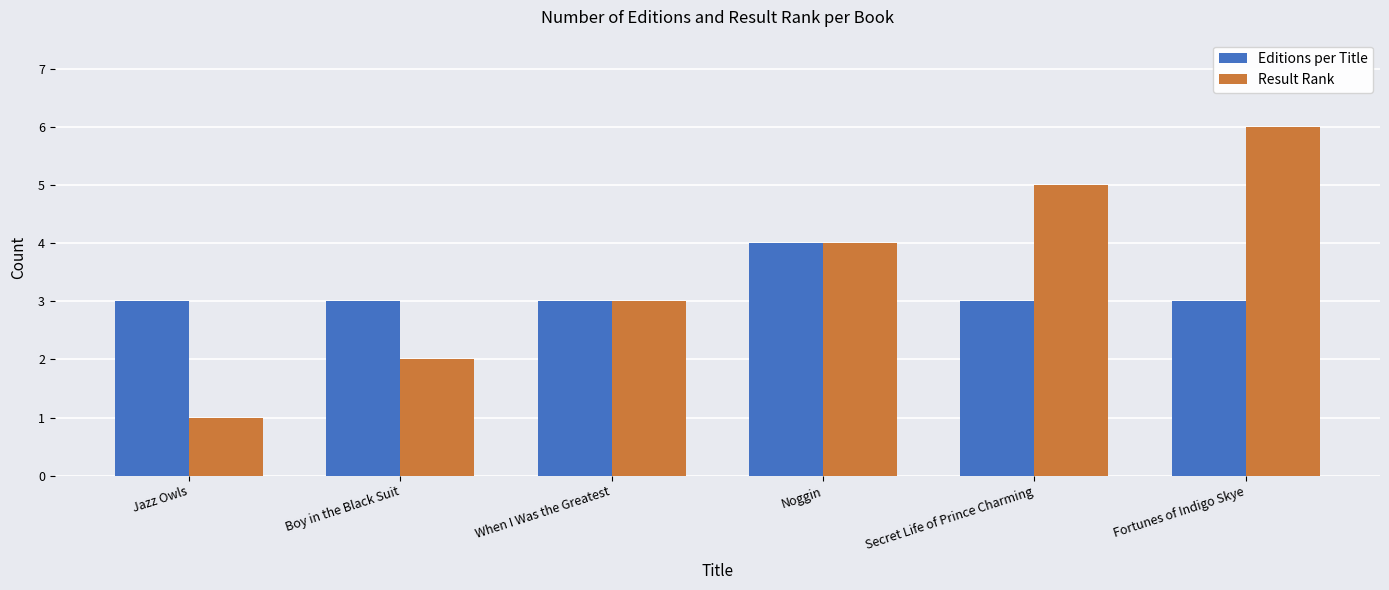

What is the label of the 1st bar from the right?

Fortunes of Indigo Skye